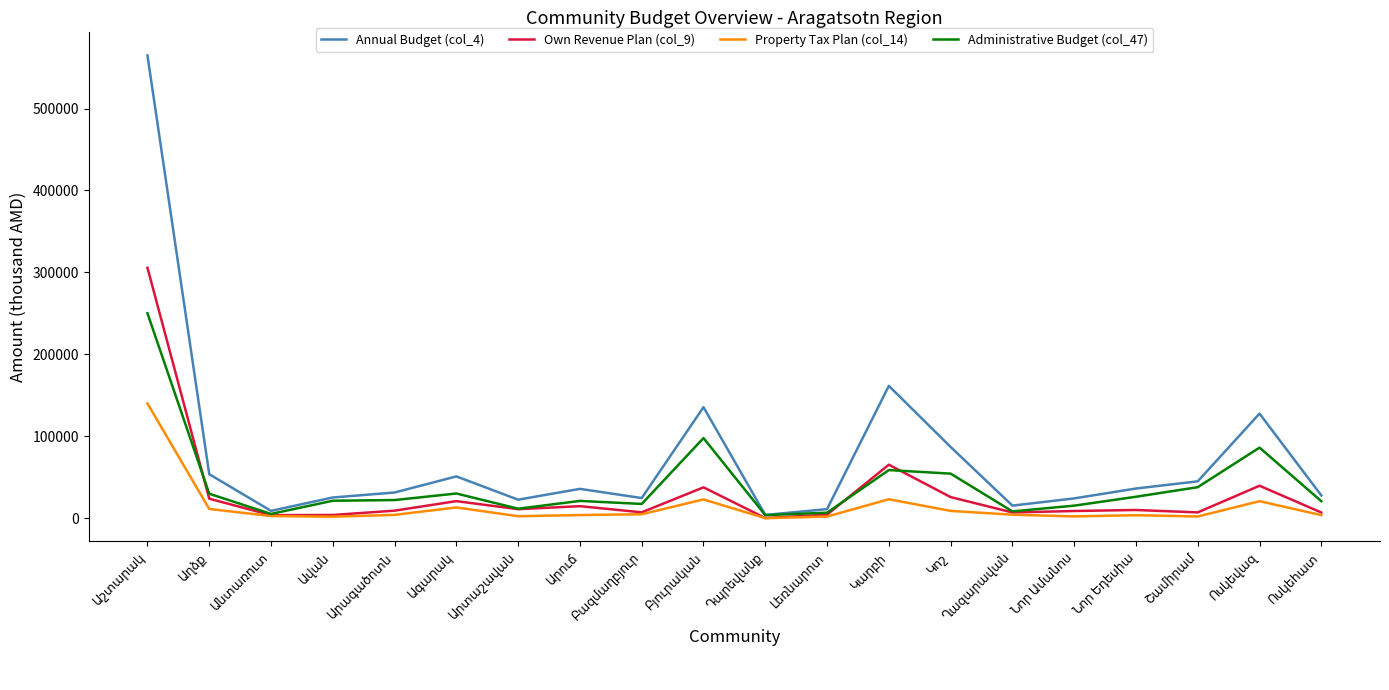

True or false: Own Revenue Plan (col_9) has more than 2 interior local peaks.

True